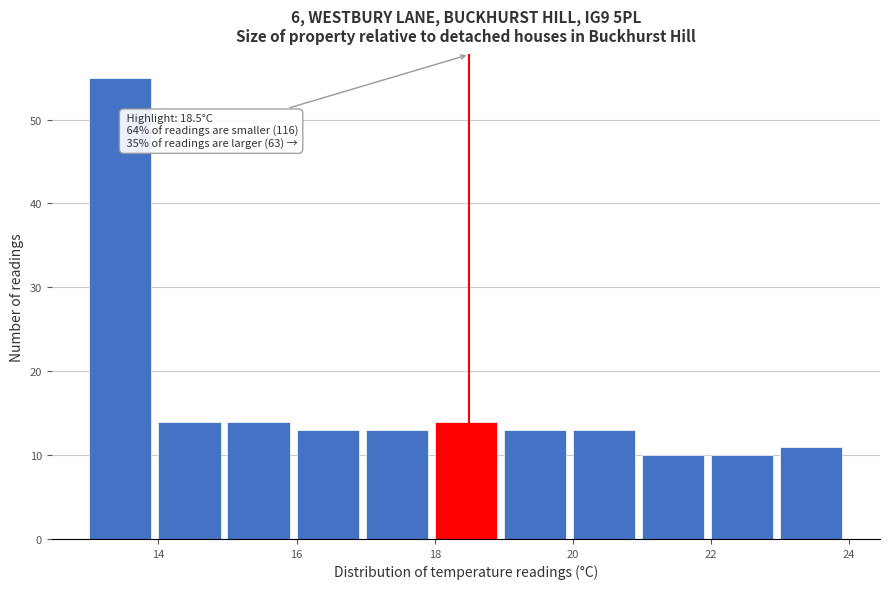

Which range on the x-axis has the tallest bar?

13 to 14